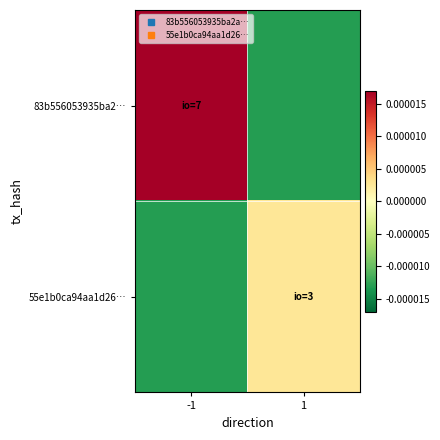

At which category is the sum across all series the highest?

-1